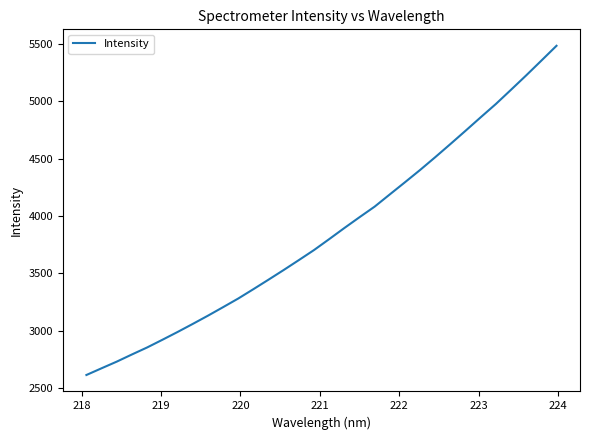

What is the average value?

3856.9